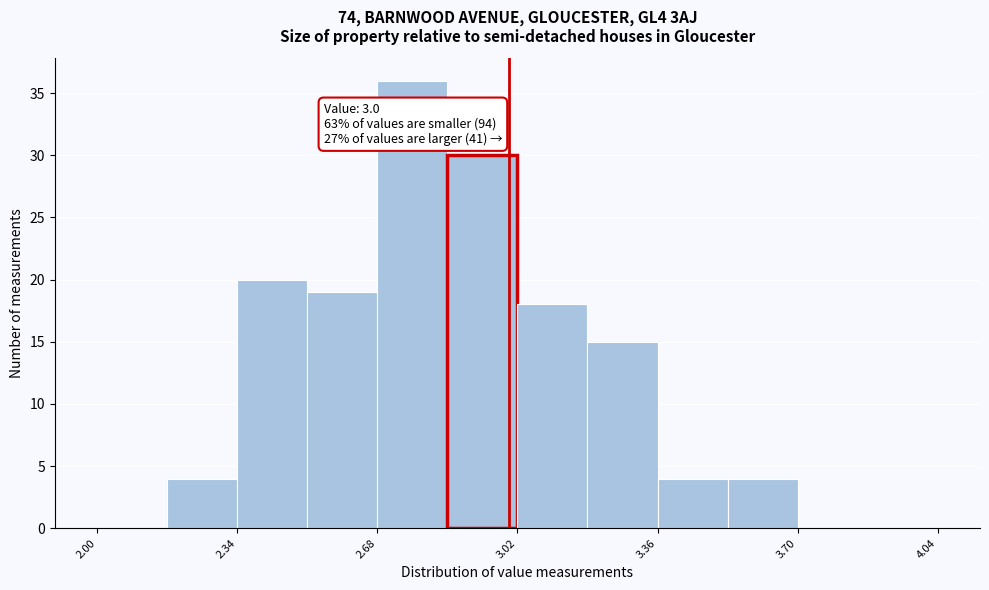

Around what value on the x-axis is the tallest bar? Give the approximate position of its centre, as read against the axis.

2.75